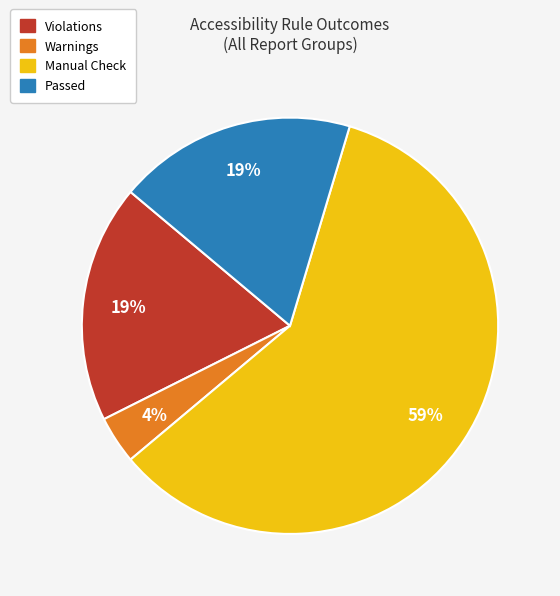

To the nearest percent, what is the average slice percentage?

25%